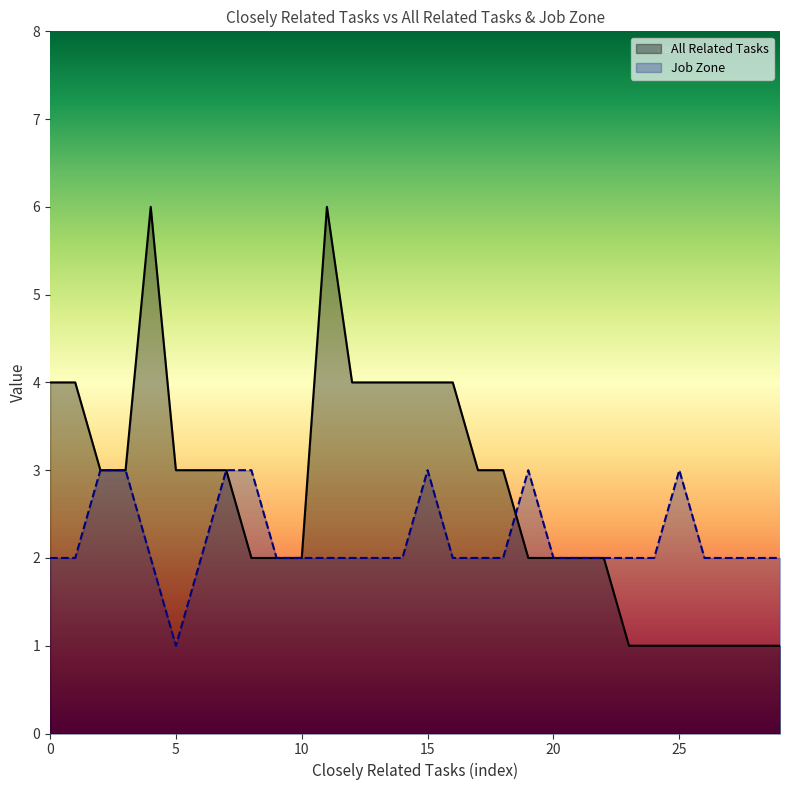

Which series has the largest range (max minus min)?

All Related Tasks